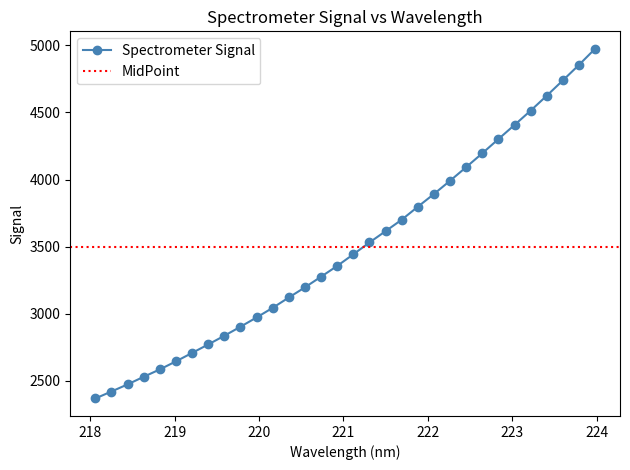

What is the smallest value displayed?

2369.5